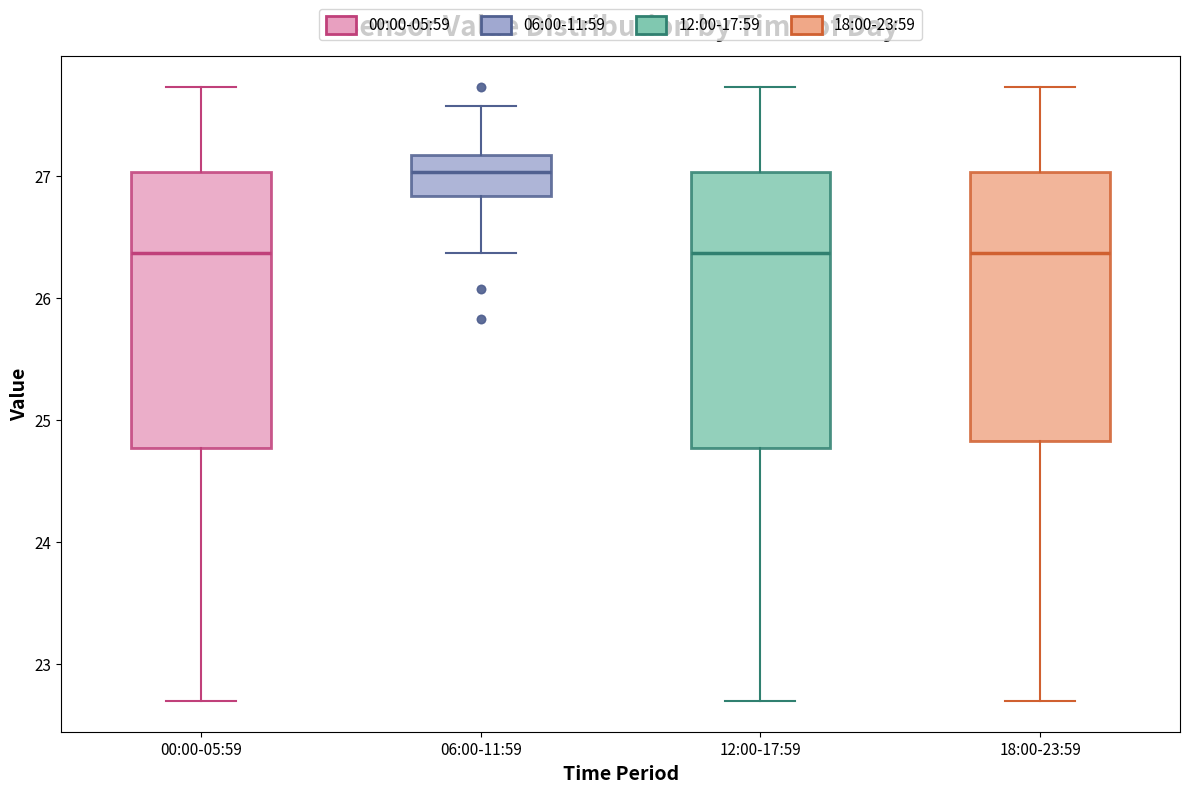

Reading left to right, read every box against the y-axis: the position of its median line, the range the box covers, and the ends of its whiskers. The values are not printed on the chart, so give them approximately, as read against the axis.

00:00-05:59: median 26.4, box 24.8 to 27.0, whiskers 22.7 to 27.7
06:00-11:59: median 27.0, box 26.8 to 27.2, whiskers 26.4 to 27.6
12:00-17:59: median 26.4, box 24.8 to 27.0, whiskers 22.7 to 27.7
18:00-23:59: median 26.4, box 24.8 to 27.0, whiskers 22.7 to 27.7